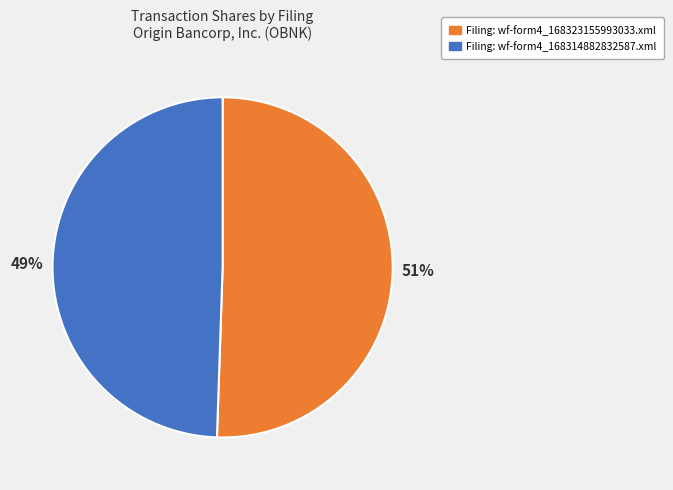

Does any single category account for the majority?

Yes